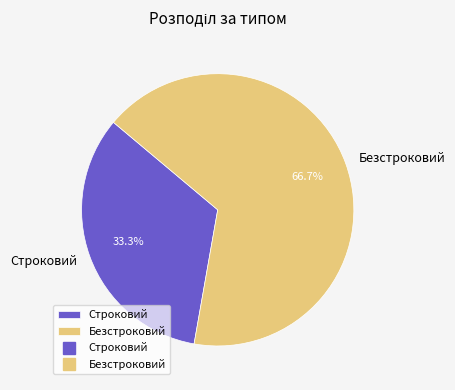

To the nearest percent, what is the difference between the Строковий and Безстроковий slice percentages?

33%